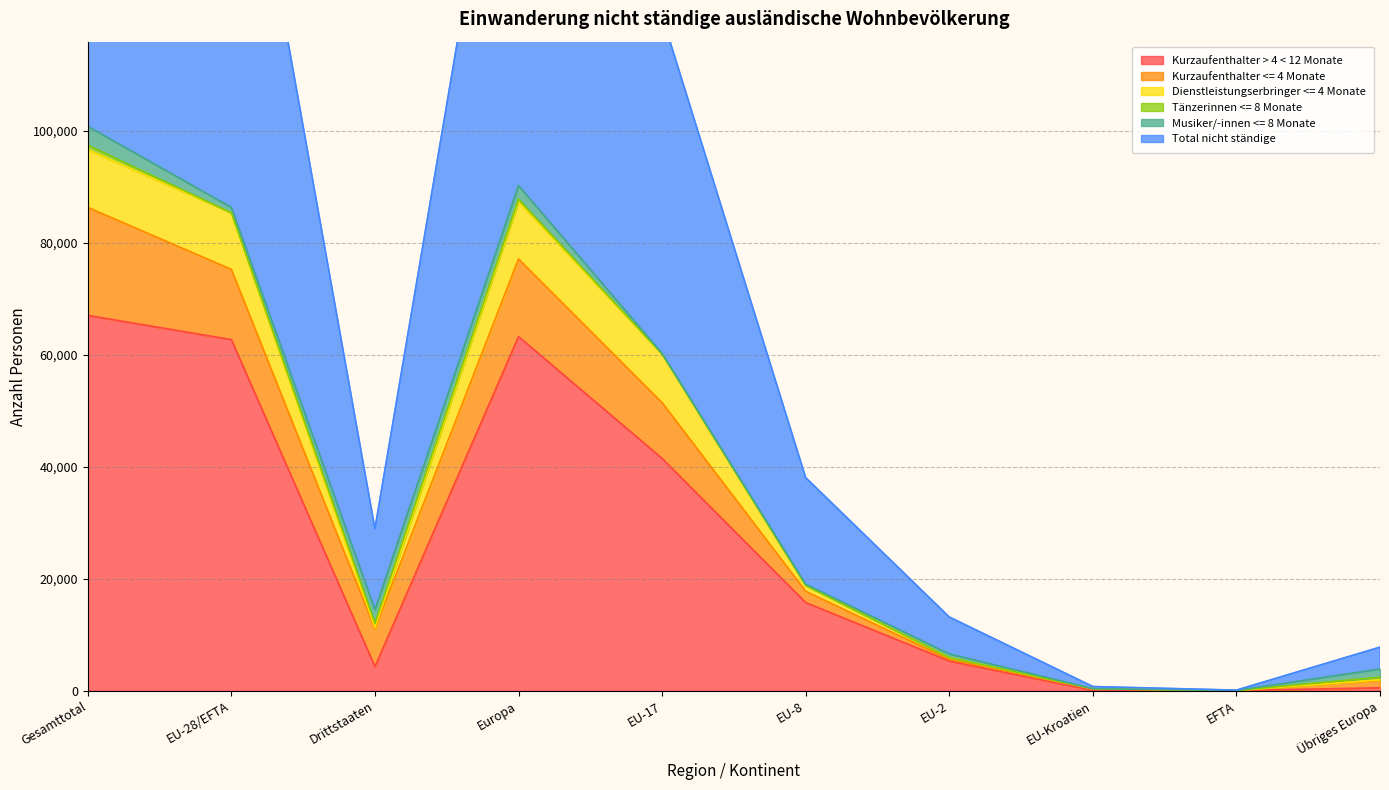

How many values in the Total nicht ständige series exceed 19036?

4